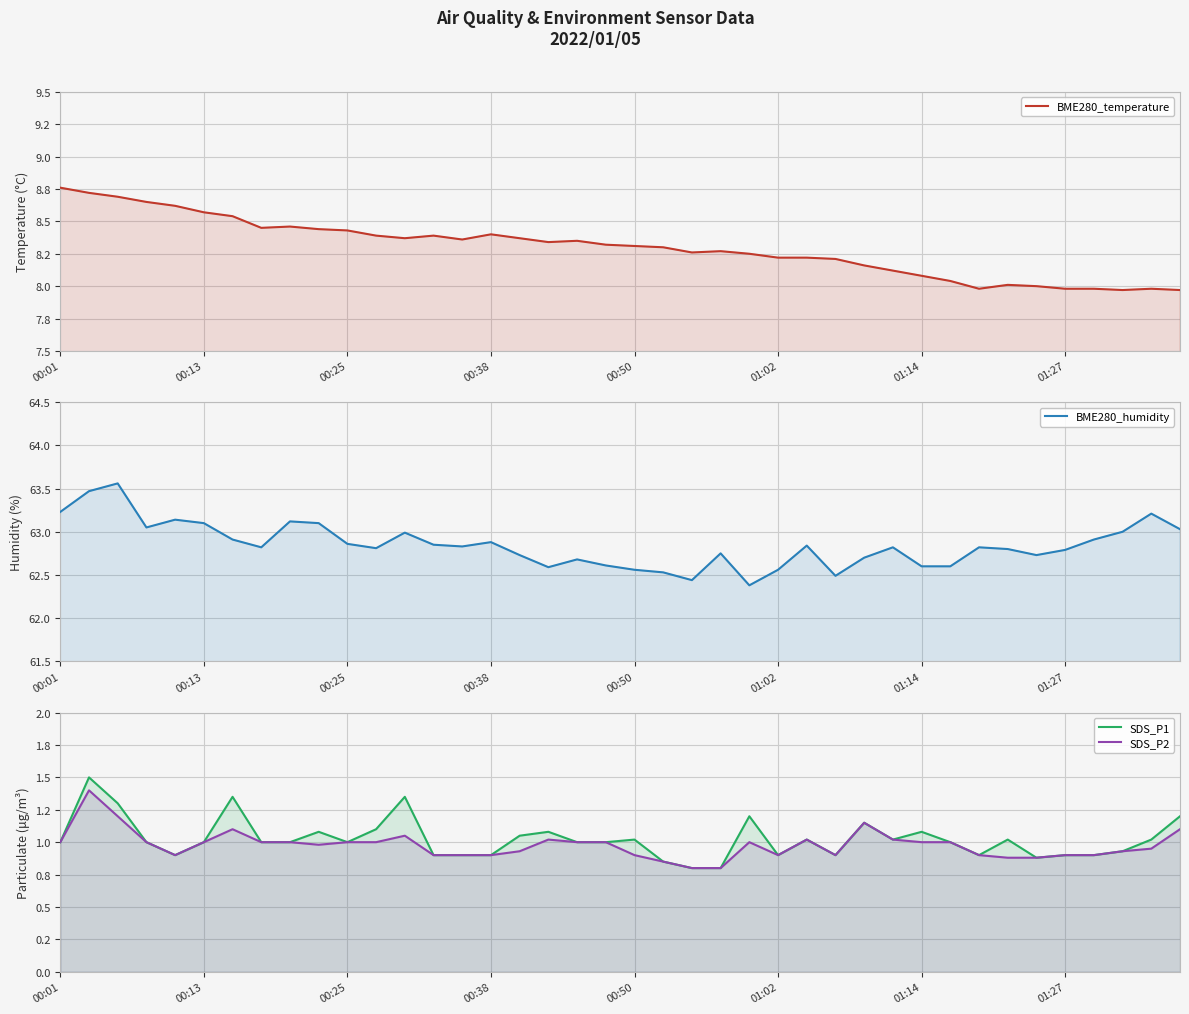

How many data points in SDS_P2 are less than 1?

19